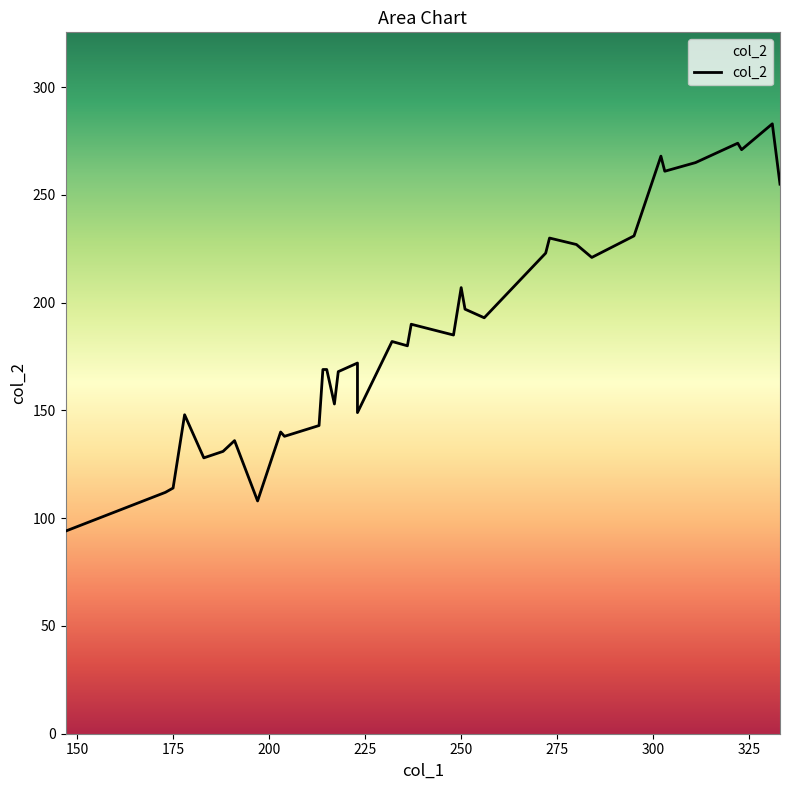

The chart shows a value of 371 at 0. True or false?

False